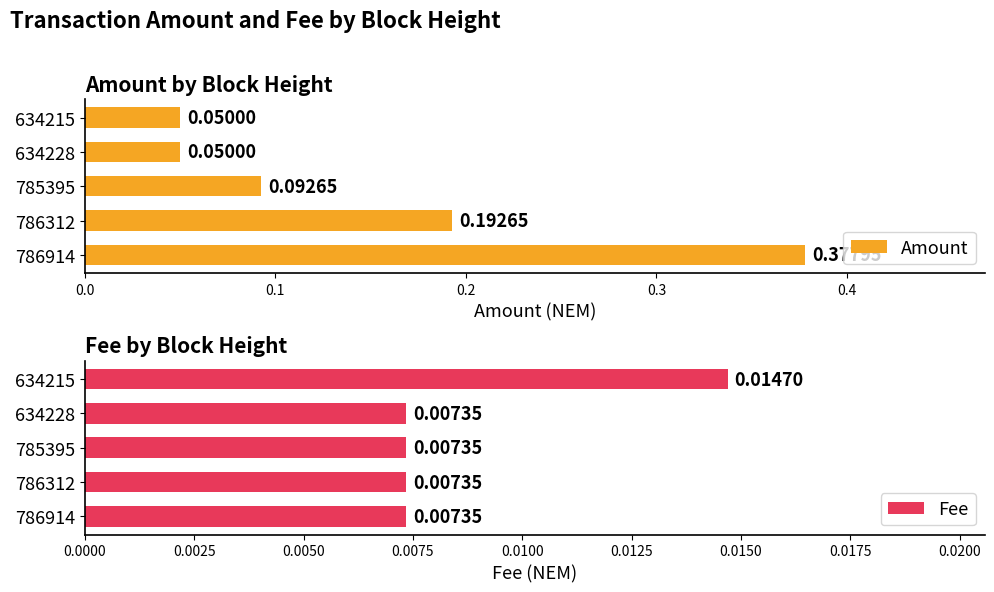

The value of Amount at 786312 is 0.2. True or false?

True